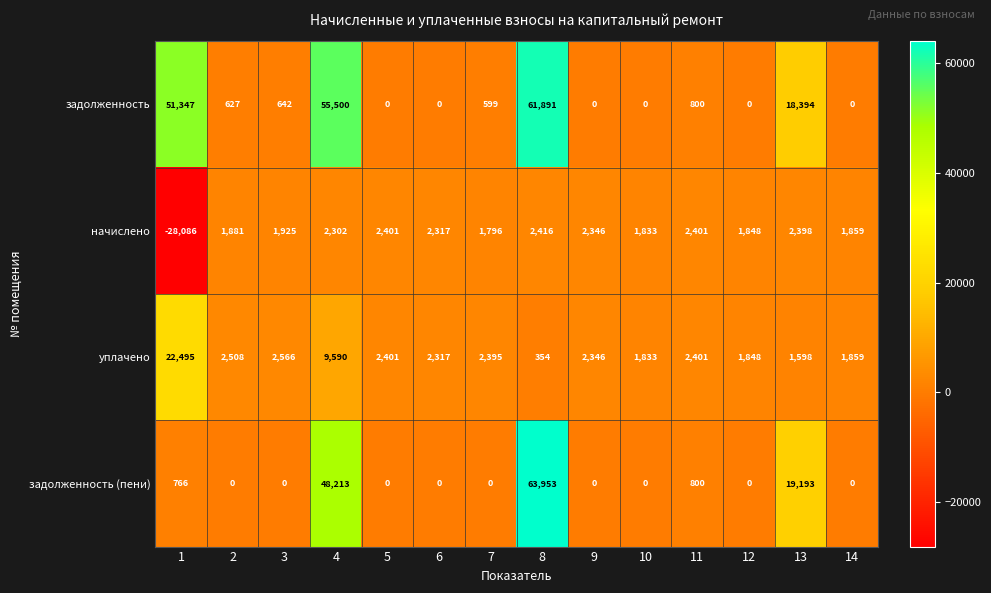

Where is уплачено nearest to the value 11424?

4